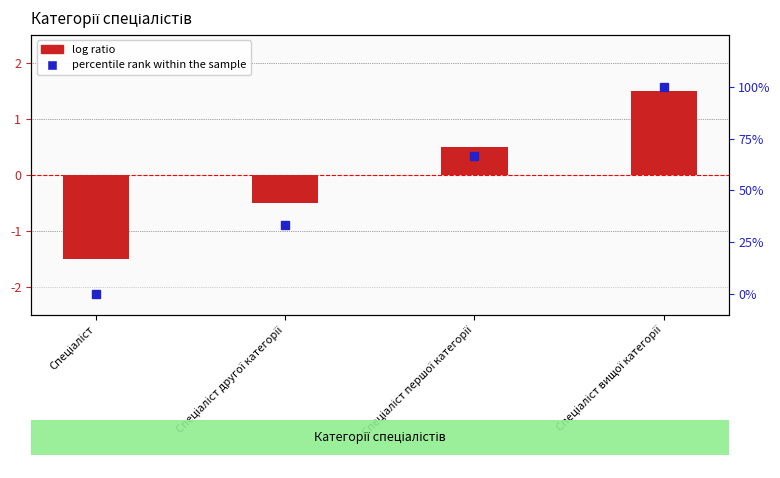

Rank the series by their maximum value, from lowest to highest.

log ratio, percentile rank within the sample